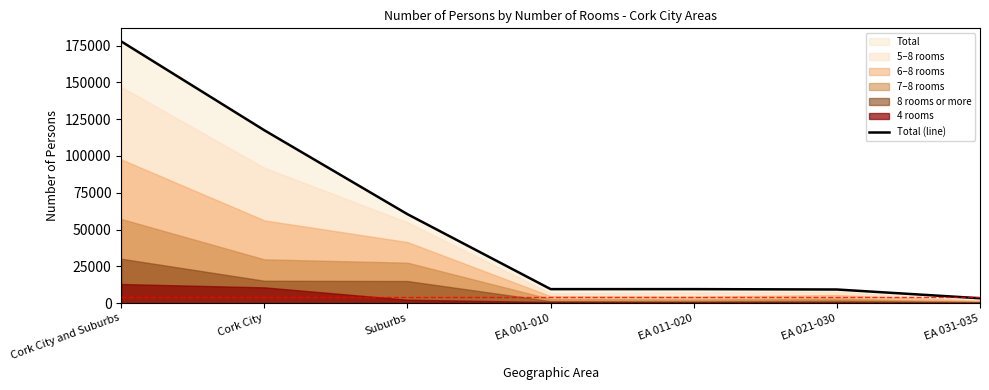

The chart shows a value of 77342 at Cork City. True or false?

False